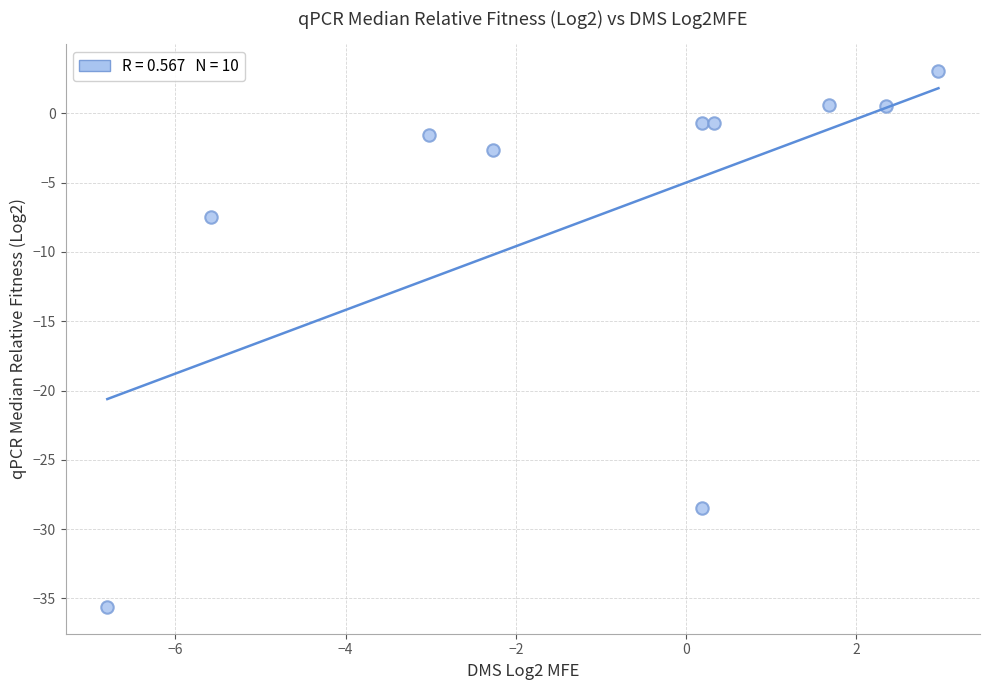

What is the range of X values (max minus min)?

9.8